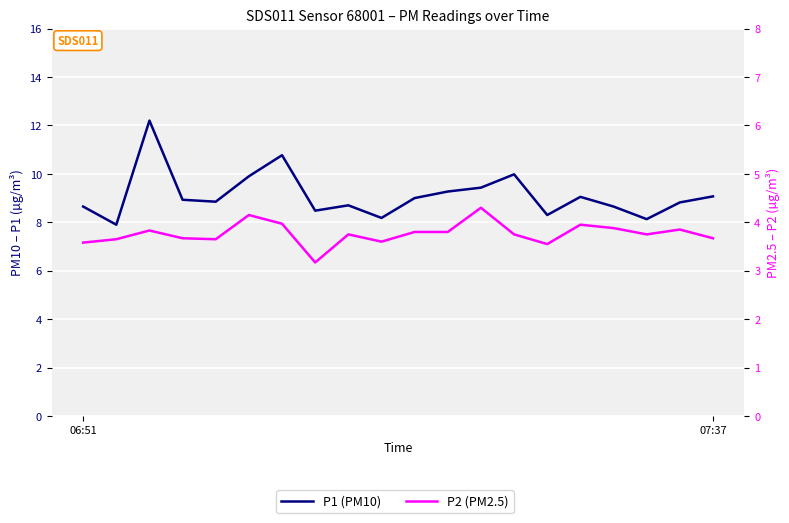

Which series has the largest total across all categories?

P1